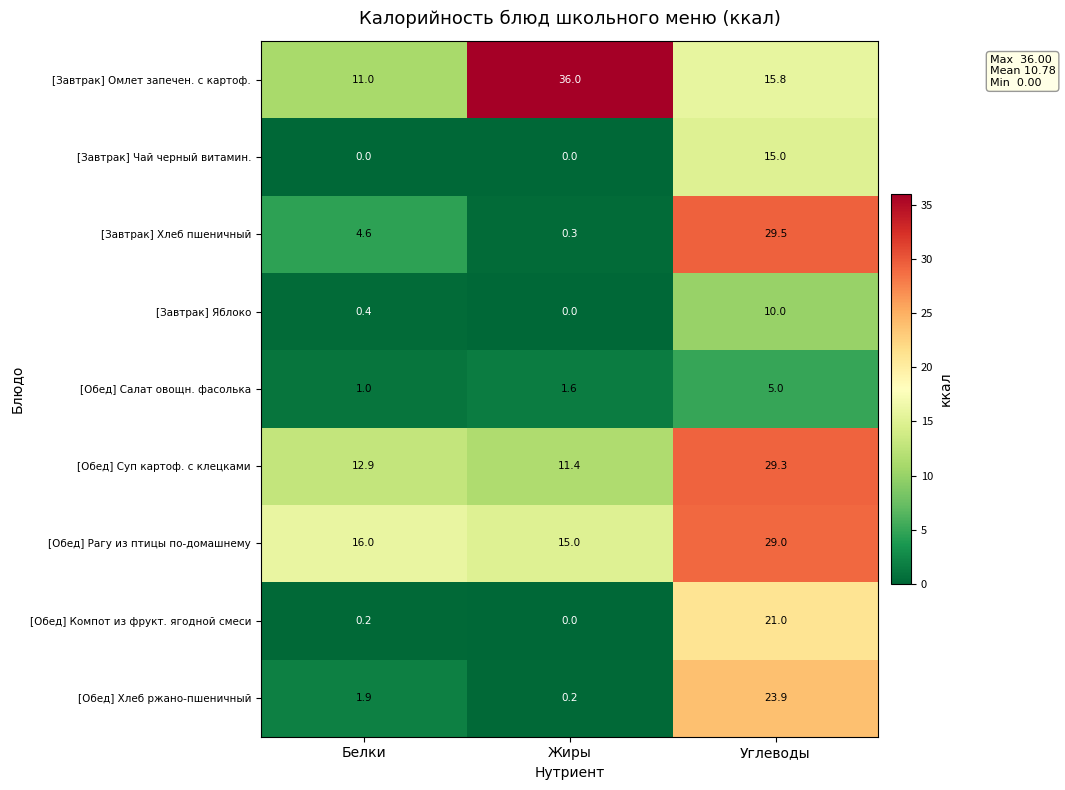

What is the difference between the highest and lowest values at Углеводы?

24.5